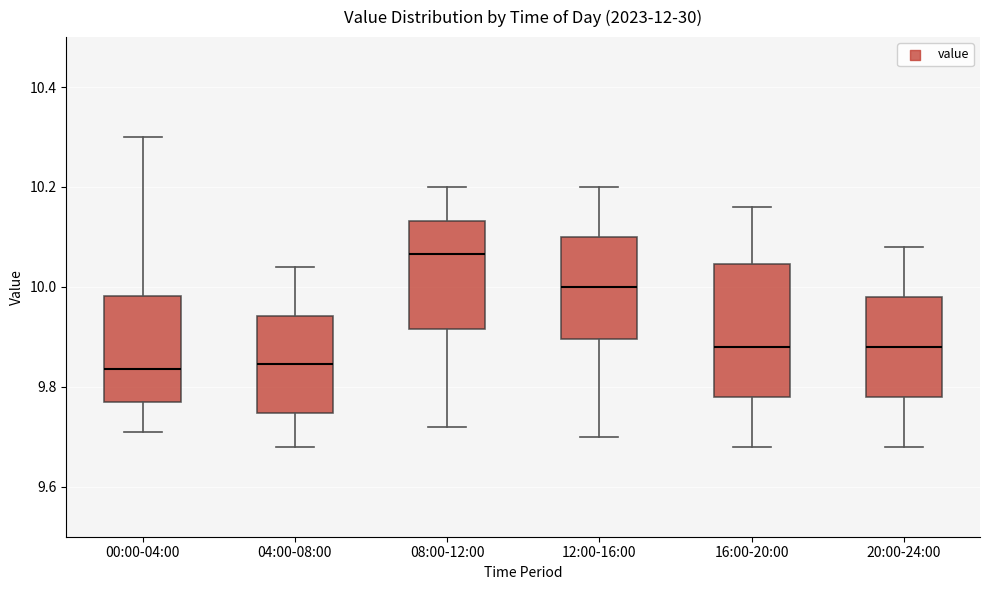

Where is the upper edge of the box for 12:00-16:00 on the y-axis? The values are not printed on the chart, so give them approximately, as read against the axis.

10.10